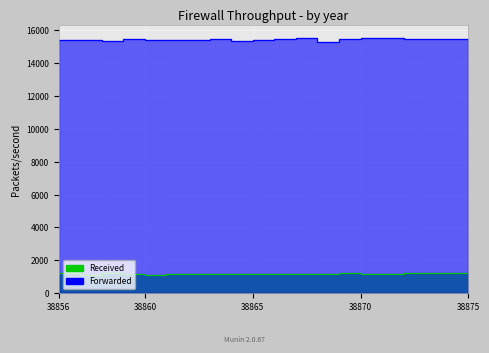

What is the difference between the second highest and second lowest values in the Received series?

130